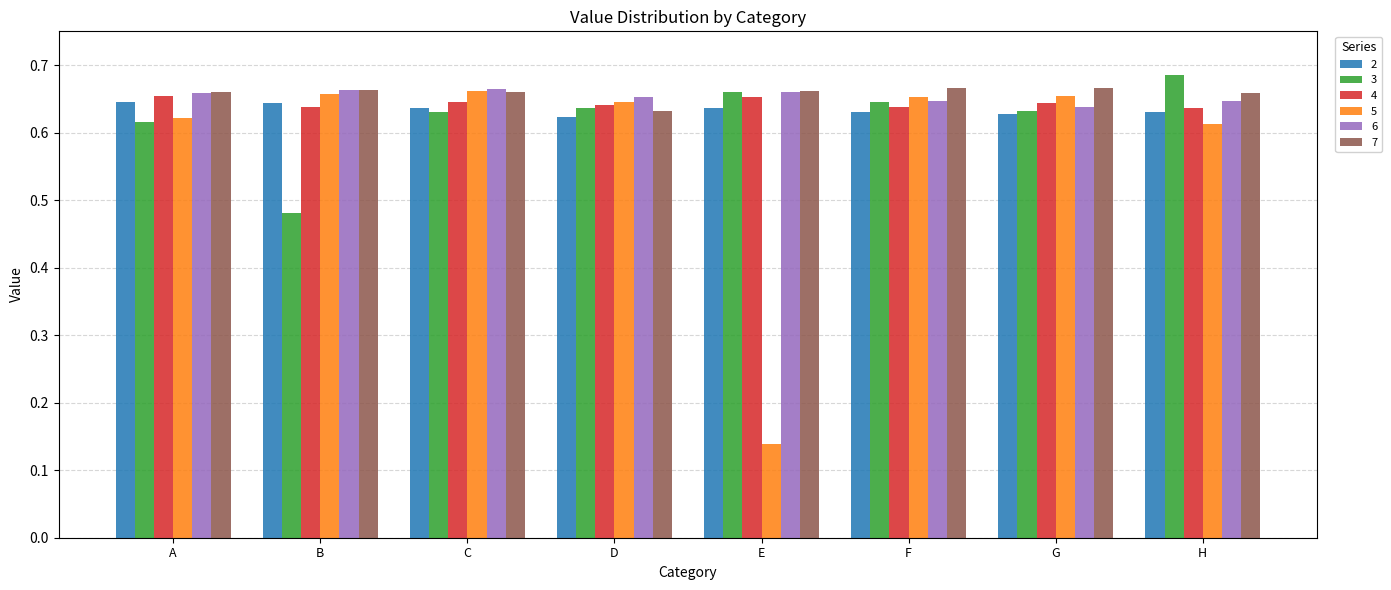

Which series changed the most between C and E?

5